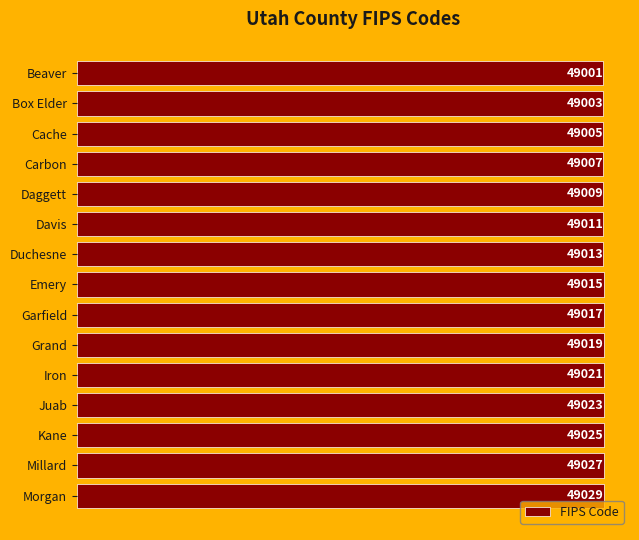

What is the value of the 7th bar from the top?

49013